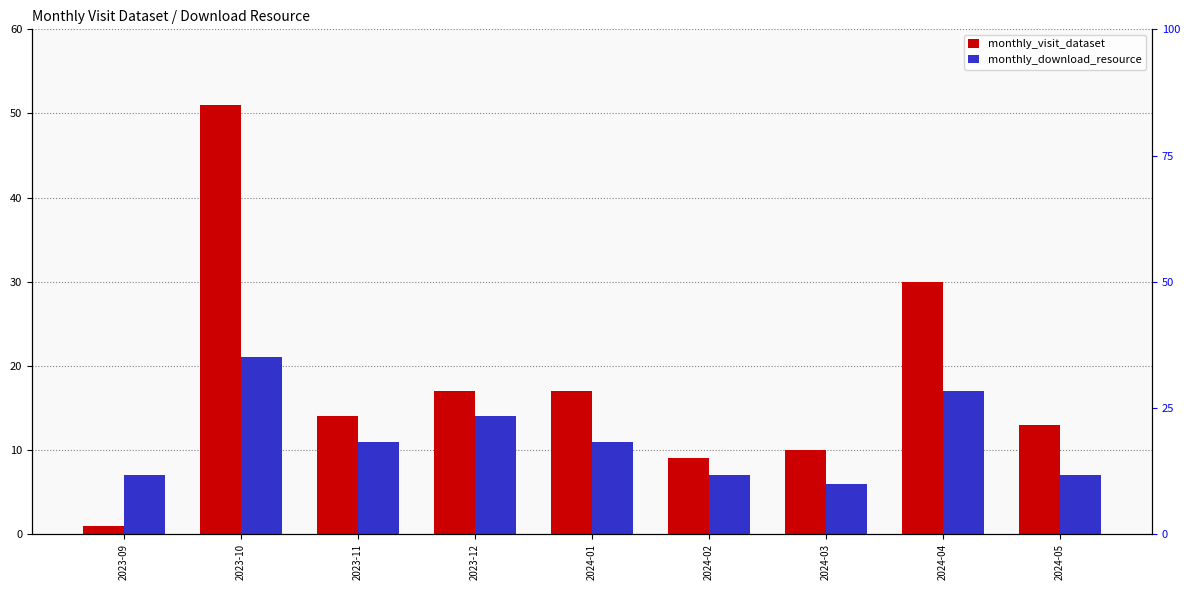

List the labels in order of monthly_visit_dataset value, smallest first.

2023-09, 2024-02, 2024-03, 2024-05, 2023-11, 2023-12, 2024-01, 2024-04, 2023-10